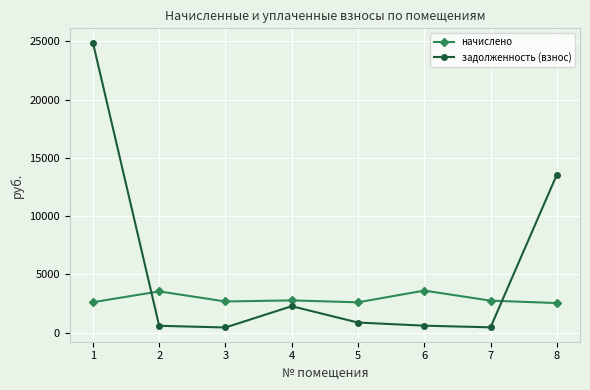

At how many categories does at least one series exceed 23272?

1